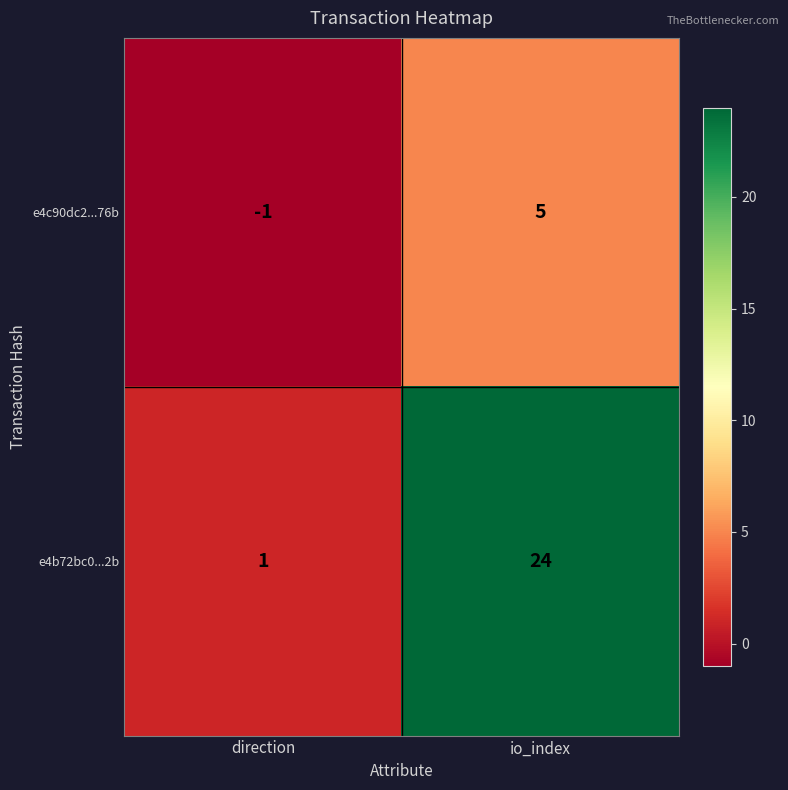

Is it true that e4b72bc0...2b equals 1 at direction?

True